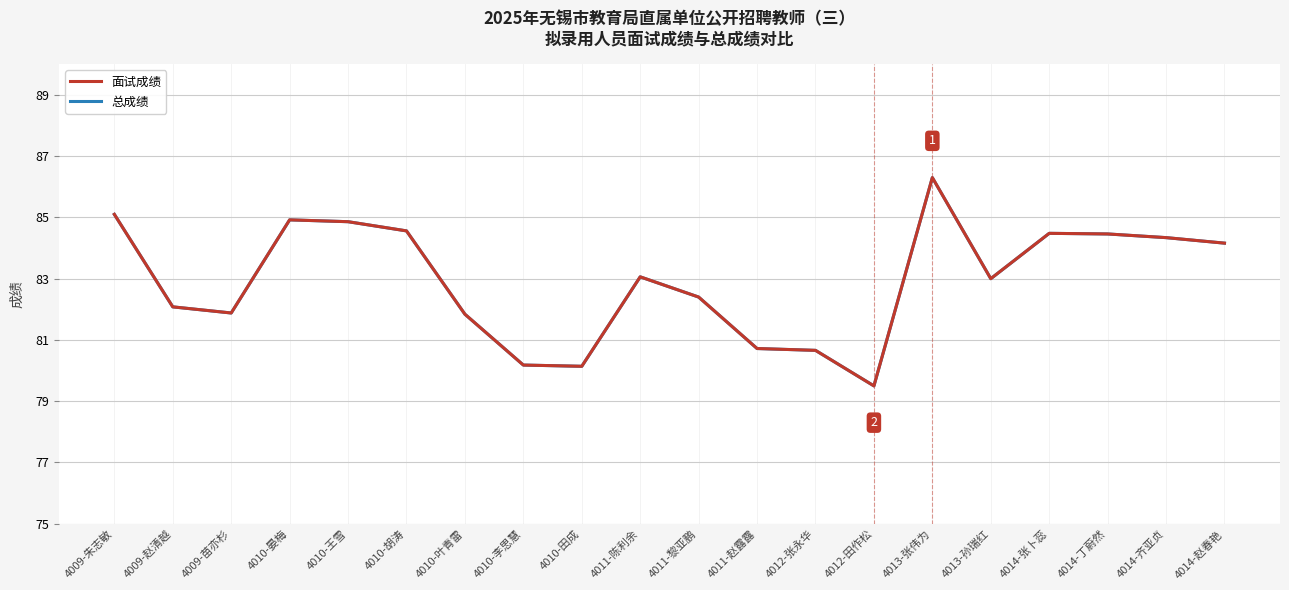

Between 4012-田作松 and 4014-齐亚贞, which series saw the biggest shift?

面试成绩